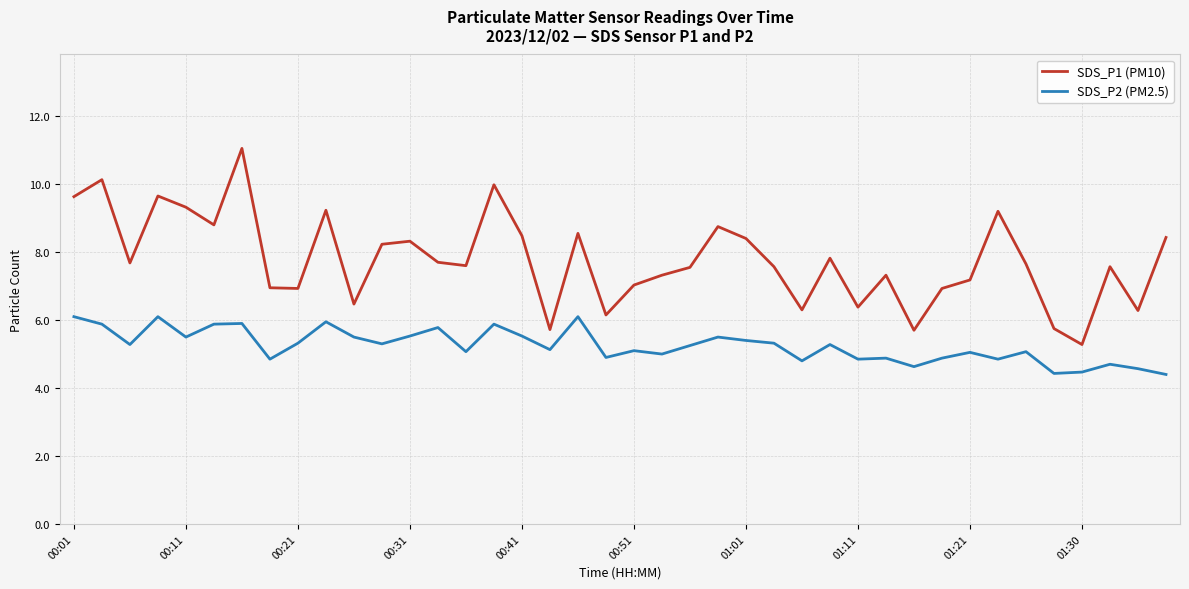

True or false: SDS_P1 (PM10) and SDS_P2 (PM2.5) cross at least once.

False